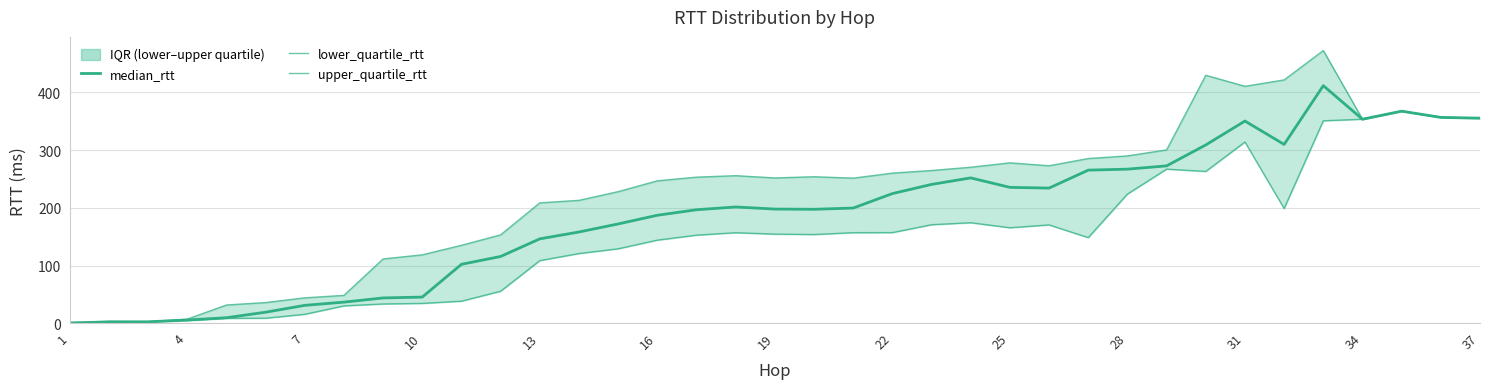

In median_rtt, how many points are lower than both neighbors (excluding endpoints)?

5